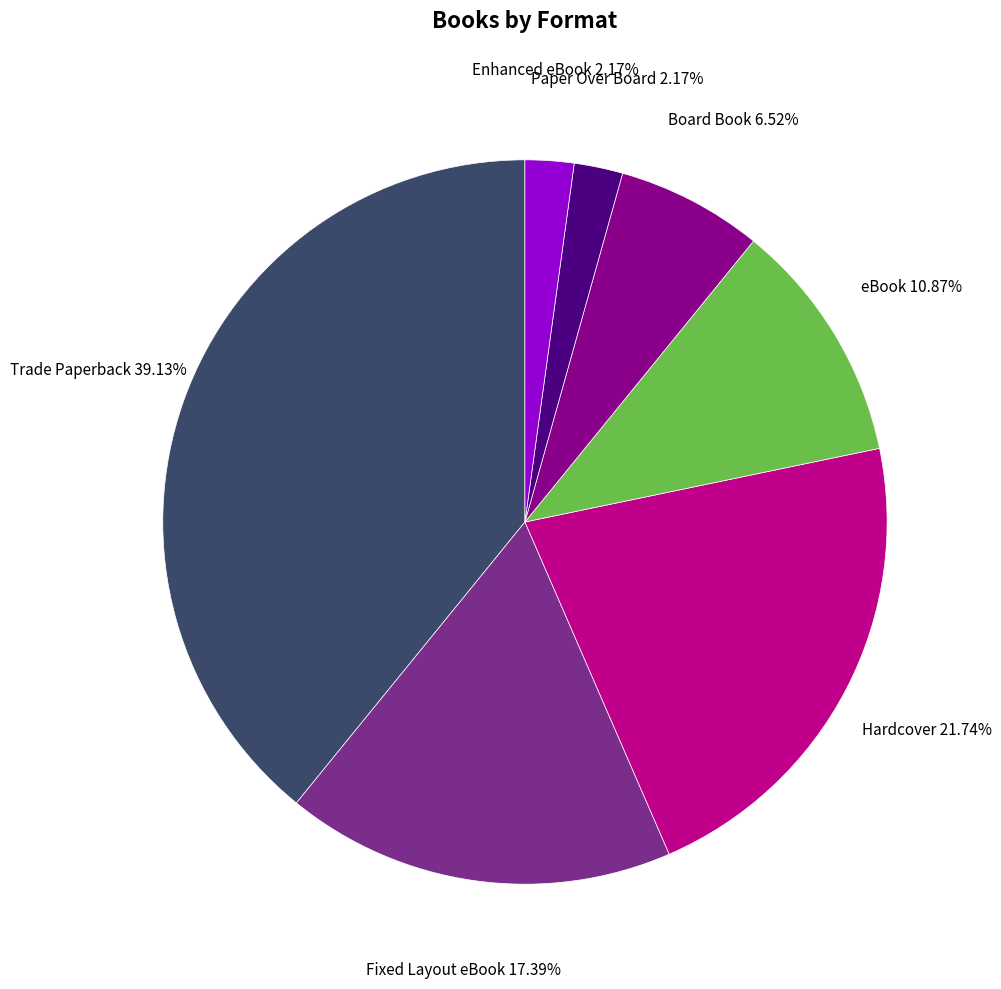

Does any single category account for the majority?

No